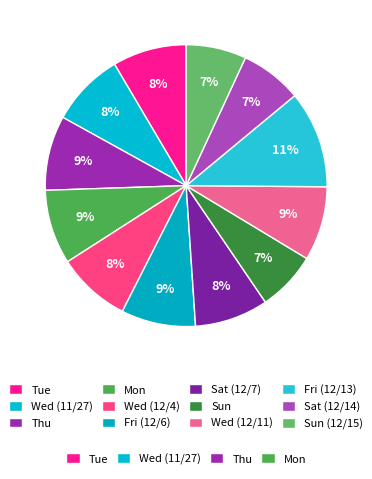

How many segments does this pie chart have?

12